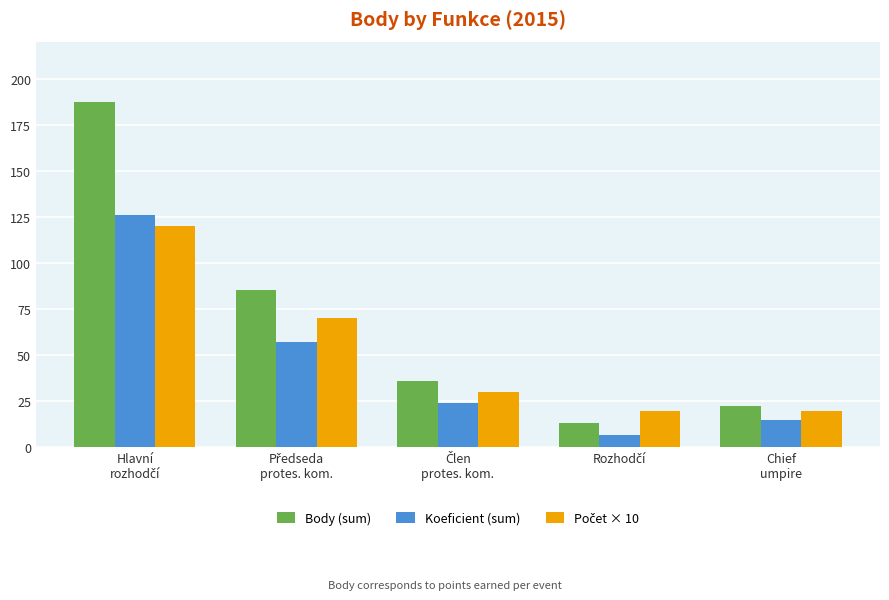

Which series has the largest range (max minus min)?

Body (sum)